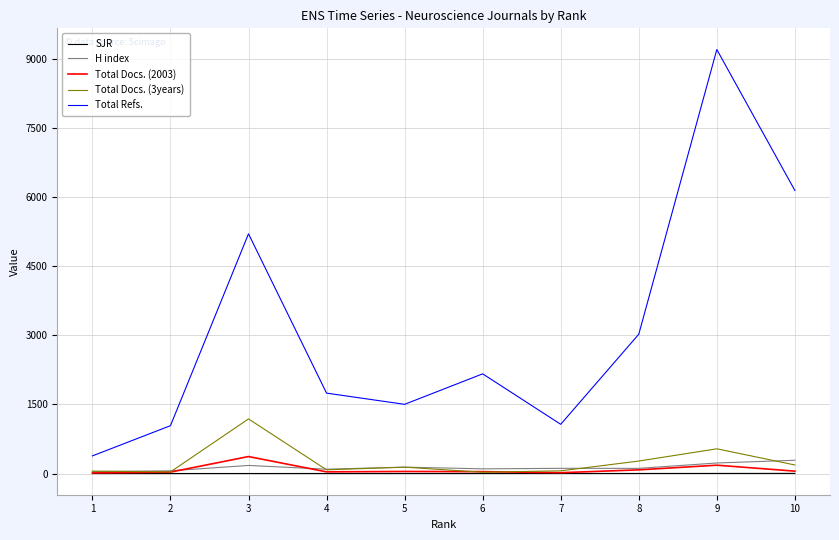

What is the lowest value of the Total Docs. (2003) series?

13.0